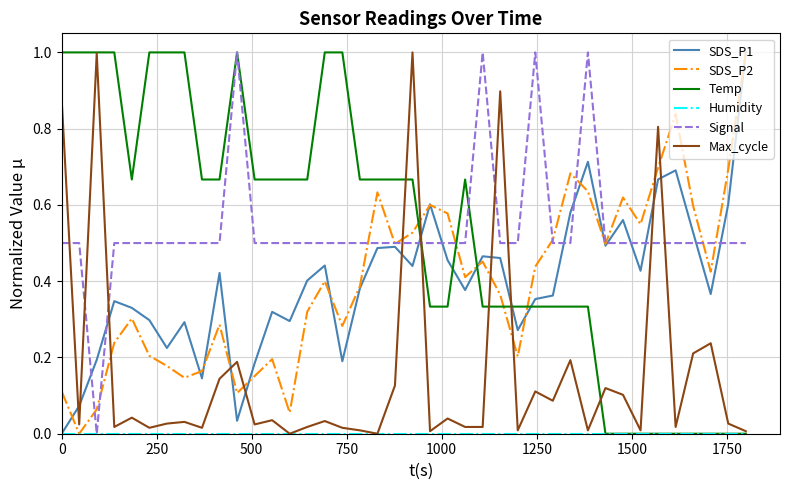

Count the number of data series in this chart.

6